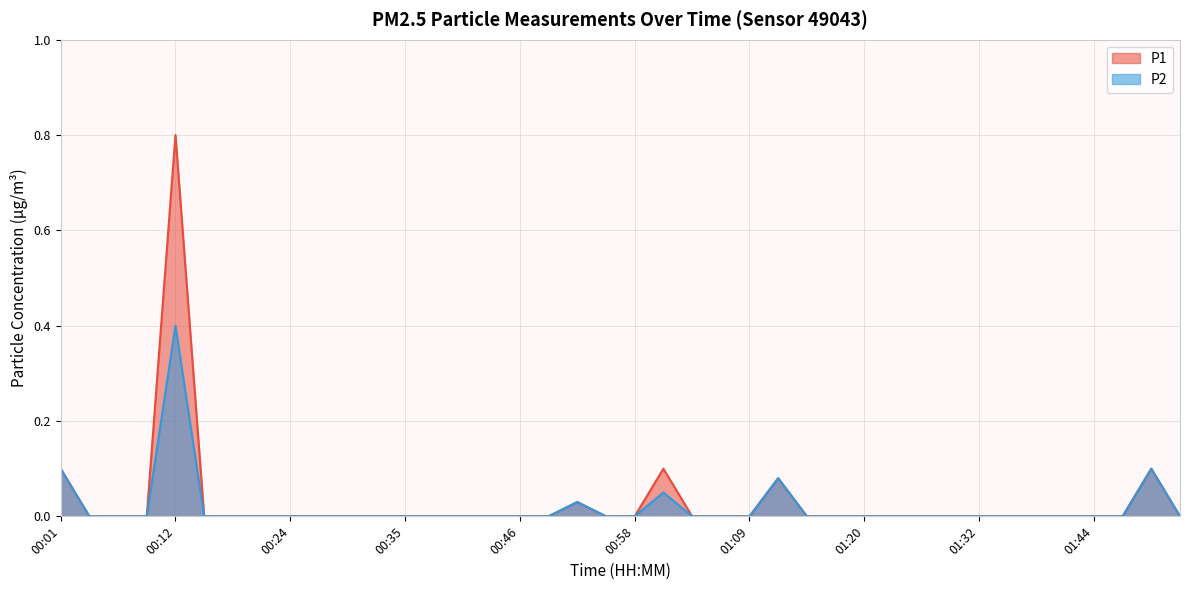

What is the sum of the P2 values at 00:07 and 01:01?

0.1